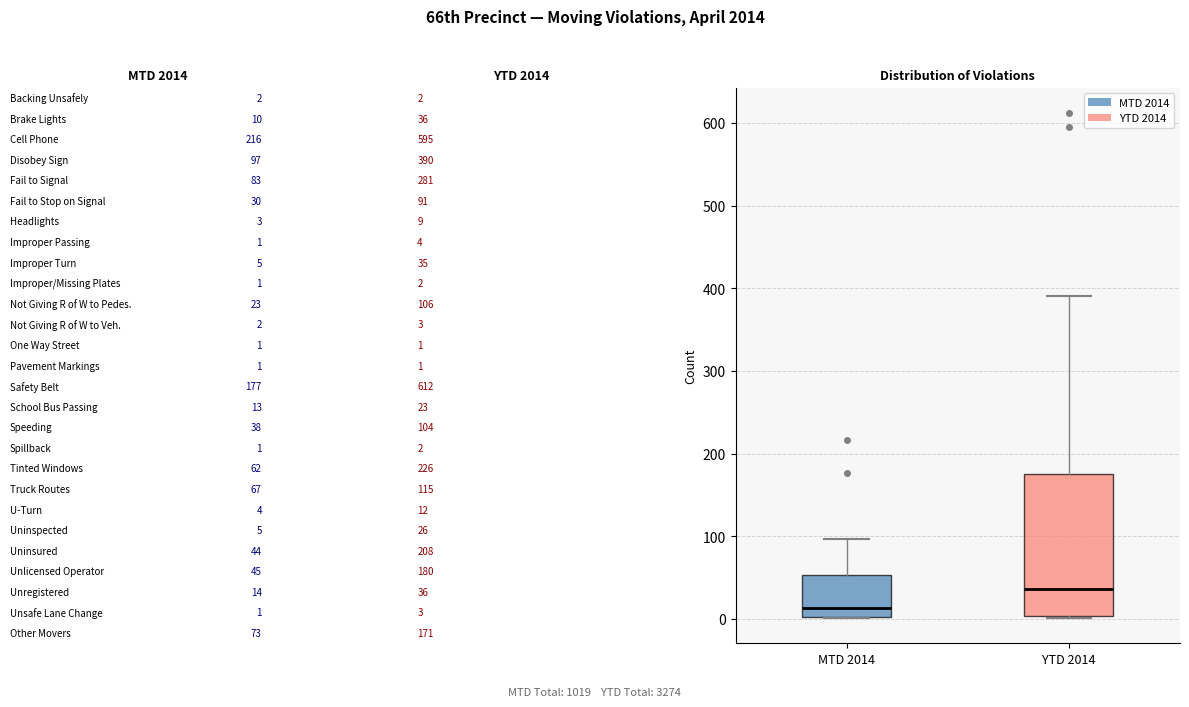

Where does the median line of the box for MTD 2014 sit on the y-axis? The values are not printed on the chart, so give them approximately, as read against the axis.

10